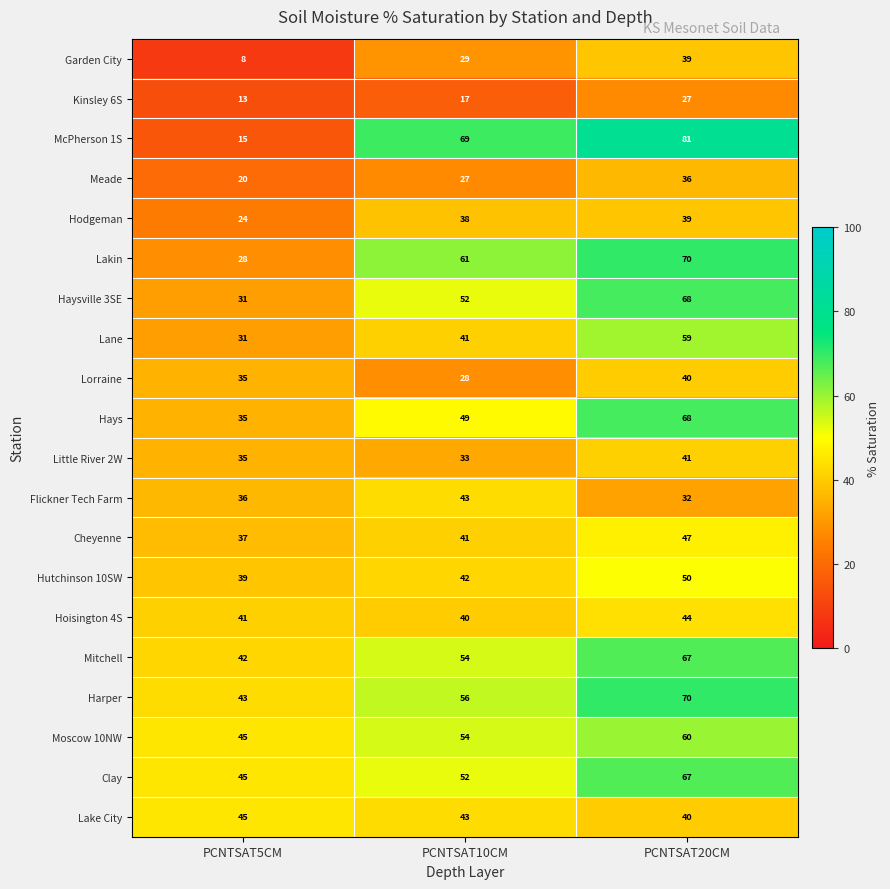

What is the average value of the Lakin series?

53